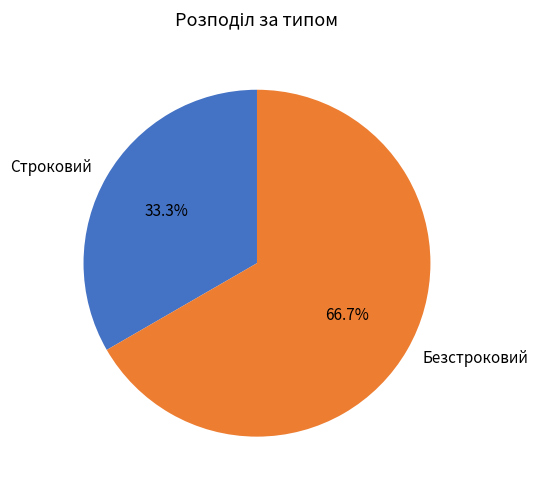

Does Строковий account for over 50% of the chart?

No